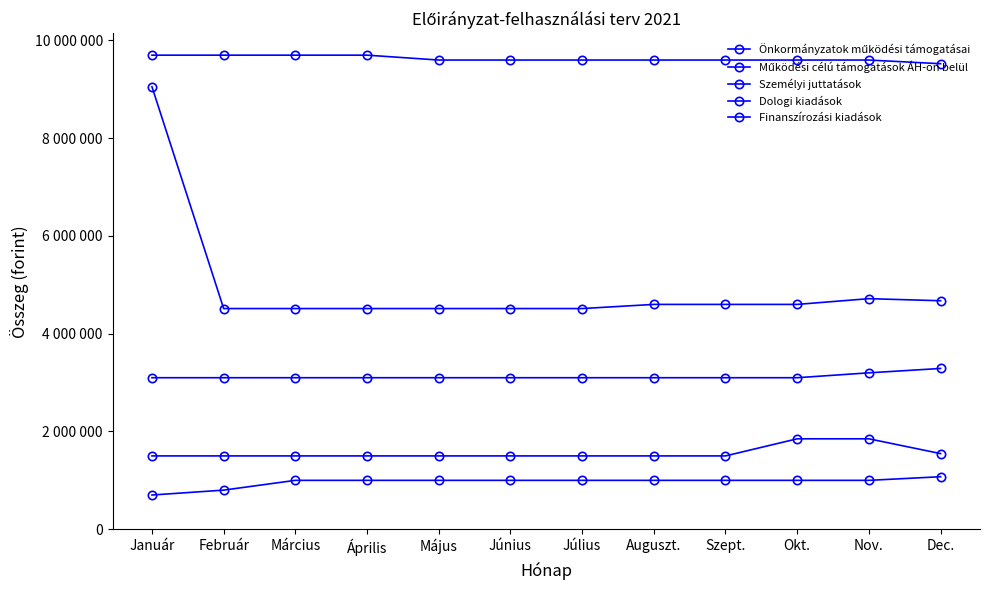

What is the label of the 2nd point from the right?

Nov.